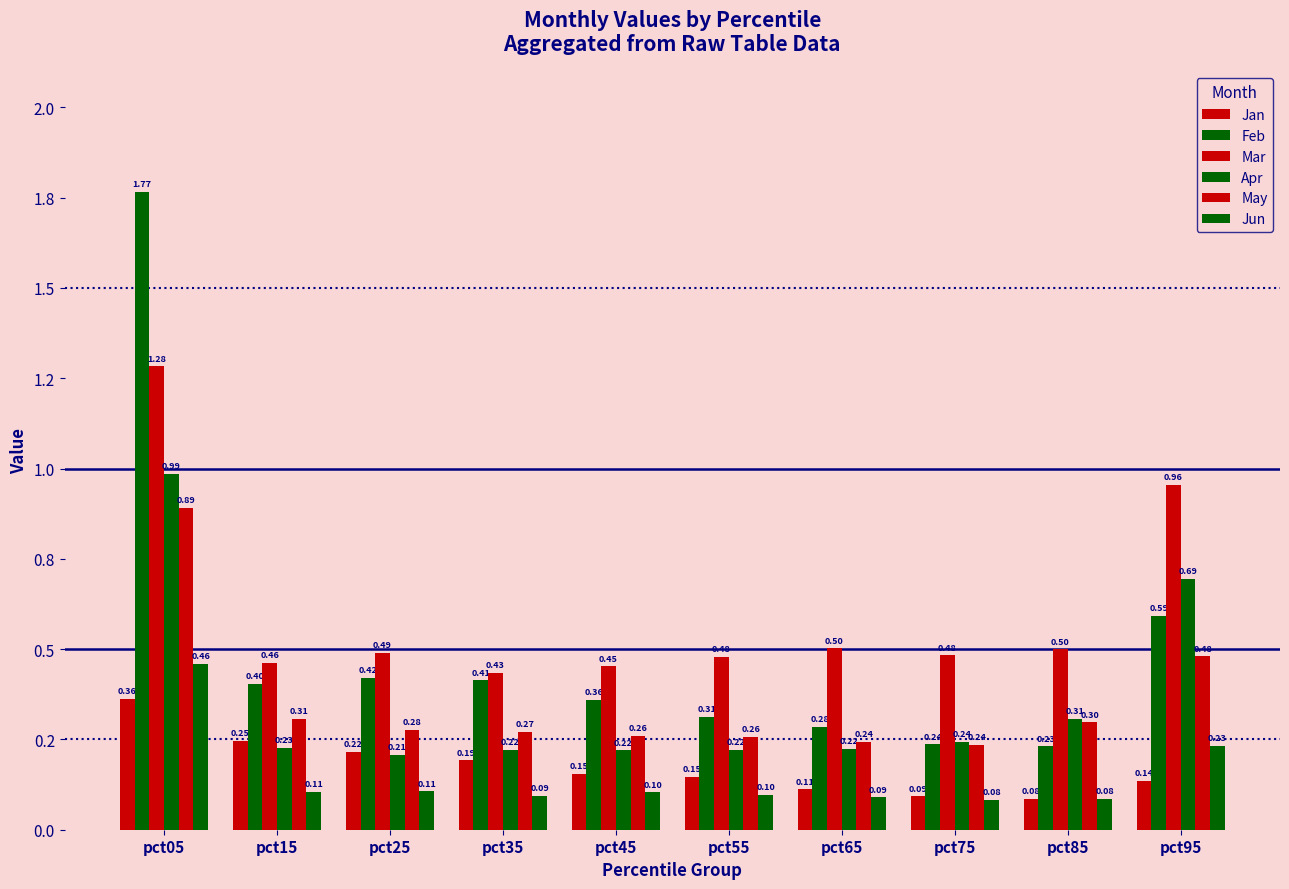

True or false: Jun has a value of 0.1 at pct95.

False